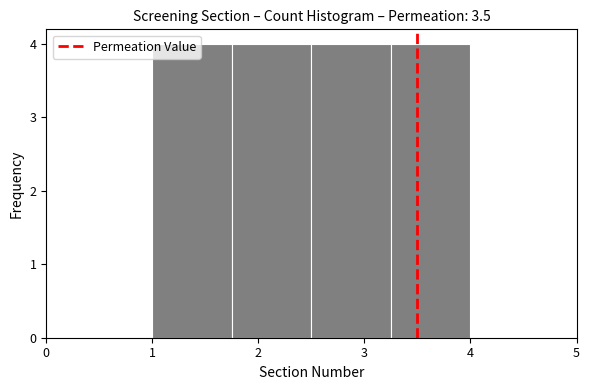

Reading left to right, transcribe this chart: for each bar, give the range it covers on the x-axis and its height. Neither the bar edges nor the heights are printed on the chart, so give them approximately, as read against the axes.

1.00 to 1.75: 4
1.75 to 2.50: 4
2.50 to 3.25: 4
3.25 to 4.00: 4